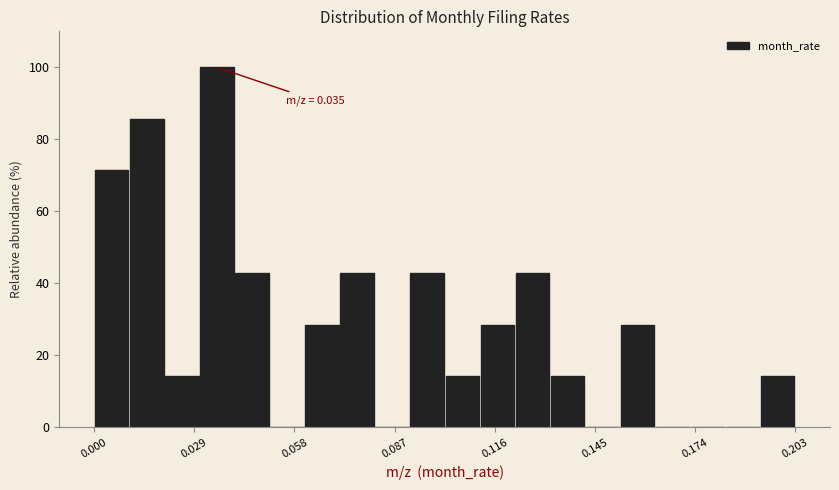

Around what value on the x-axis is the tallest bar? Give the approximate position of its centre, as read against the axis.

0.035